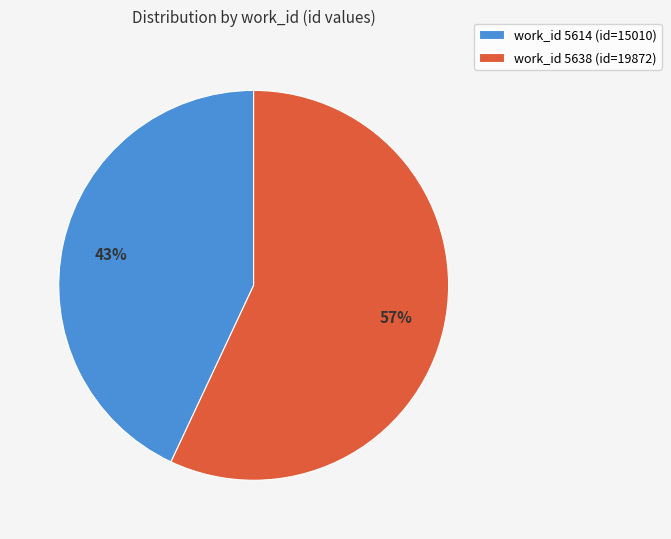

Which has a higher value, work_id 5614 (id=15010) or work_id 5638 (id=19872)?

work_id 5638 (id=19872)